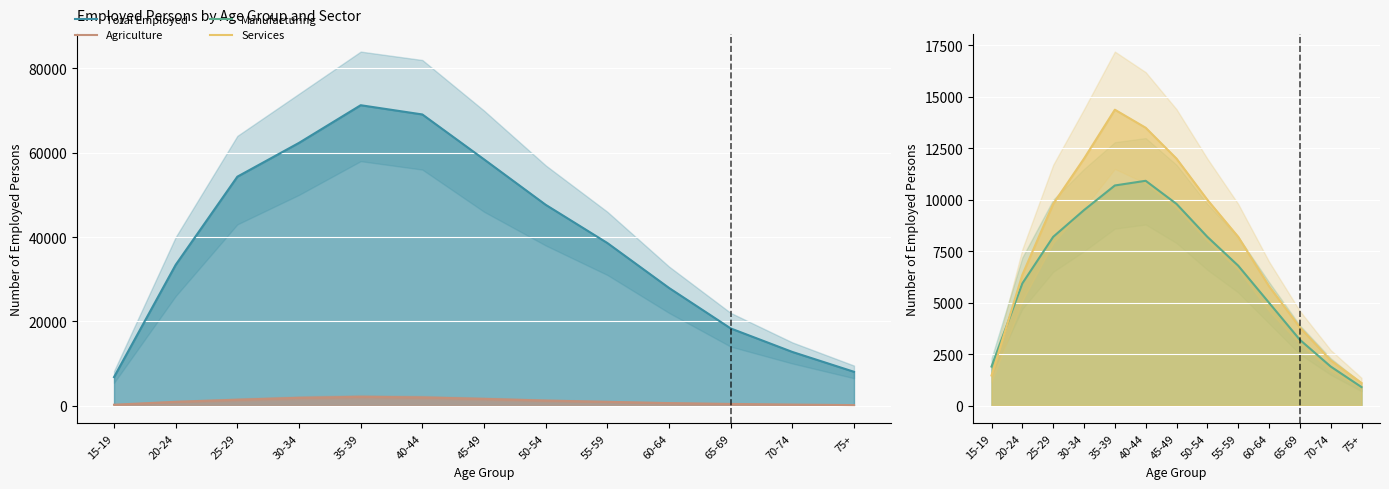

The value of Services at 50-54 is 10000. True or false?

True